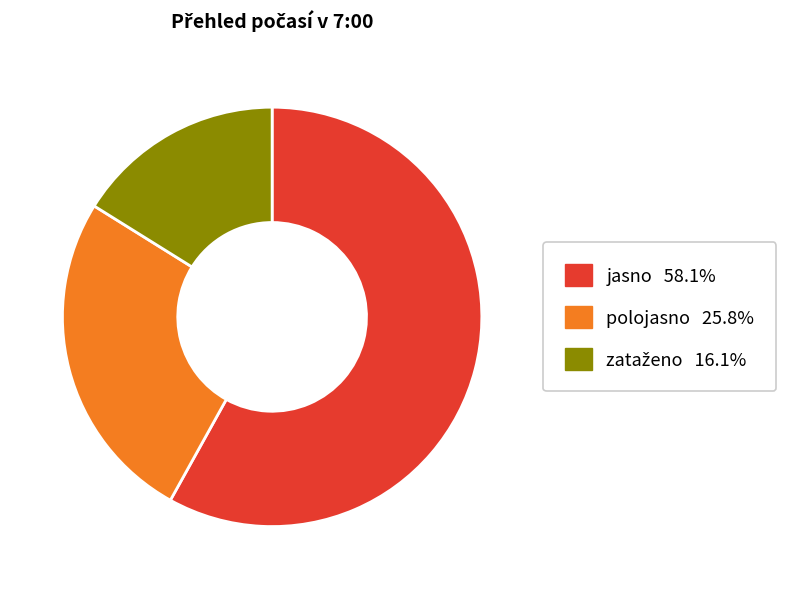

Is there a majority slice in this chart?

Yes